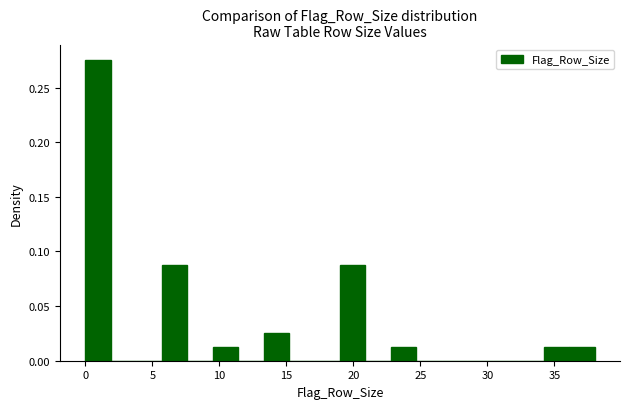

Read against the x-axis, roughly where is the centre of the tallest bar?

1.0